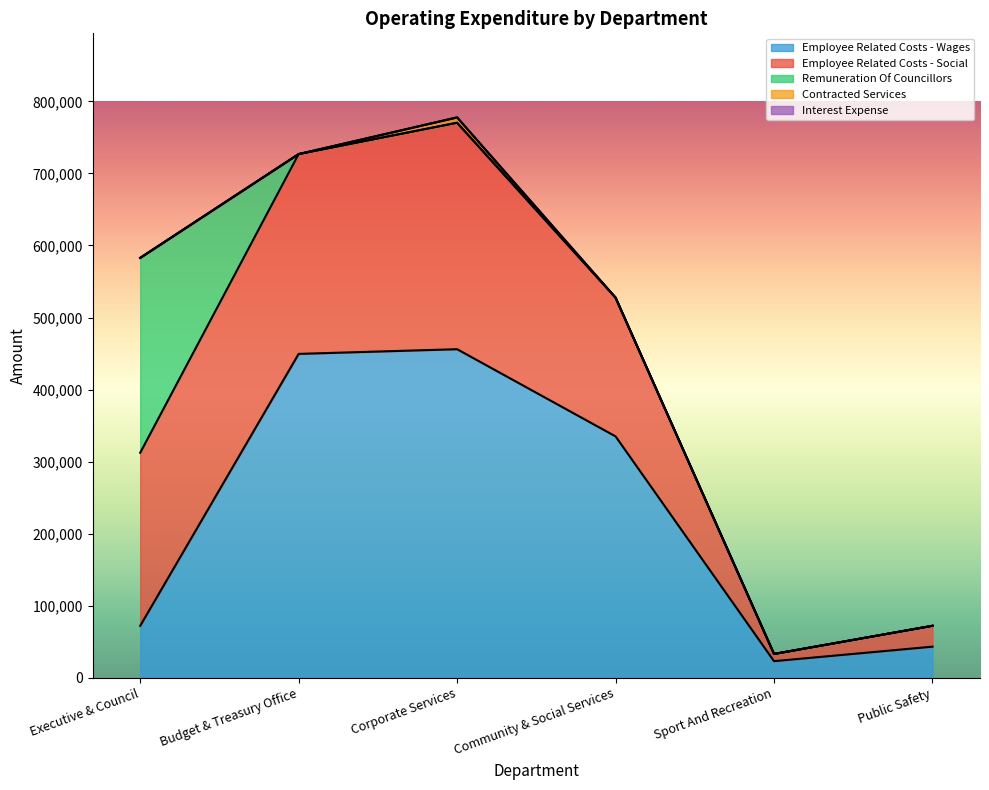

Does the chart display data point markers on the line(s)?

No